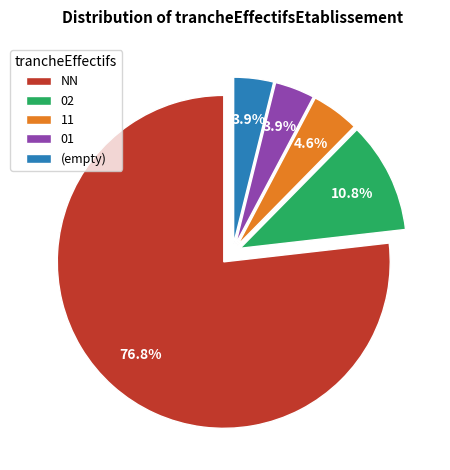

Between (empty) and 11, which is larger?

11